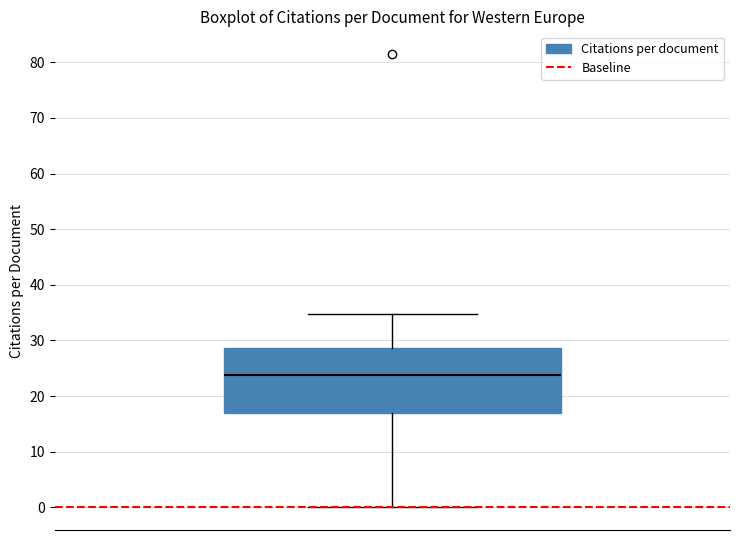

Read this box plot against the y-axis: the position of the median line, the range covered by the box, and the ends of both whiskers. The values are not printed on the chart, so give them approximately, as read against the axis.

median 24, box 17 to 29, whiskers 0 to 35